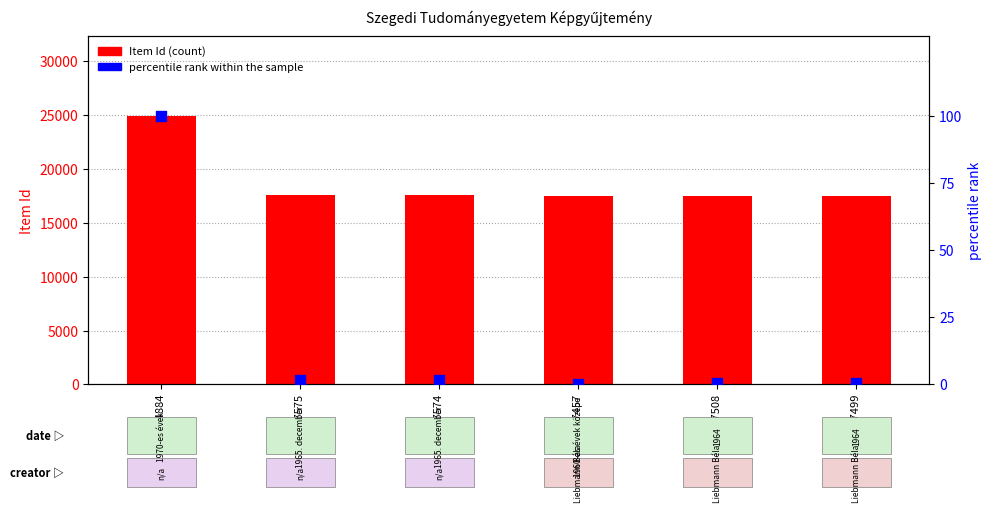

Which series contains the lowest Y value?

percentile rank within the sample